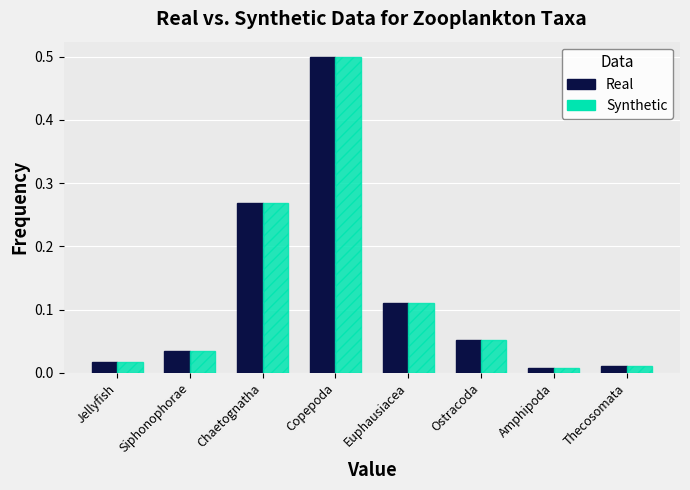

What position from the left is Thecosomata?

8